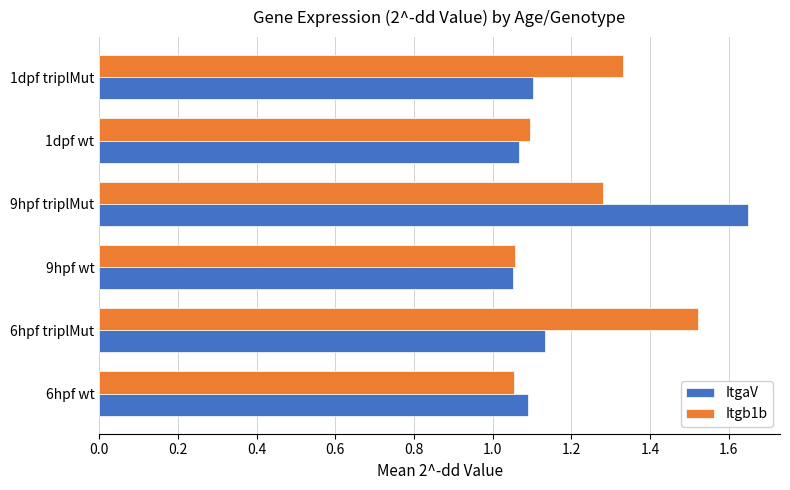

Which series has the widest spread of values?

ItgaV